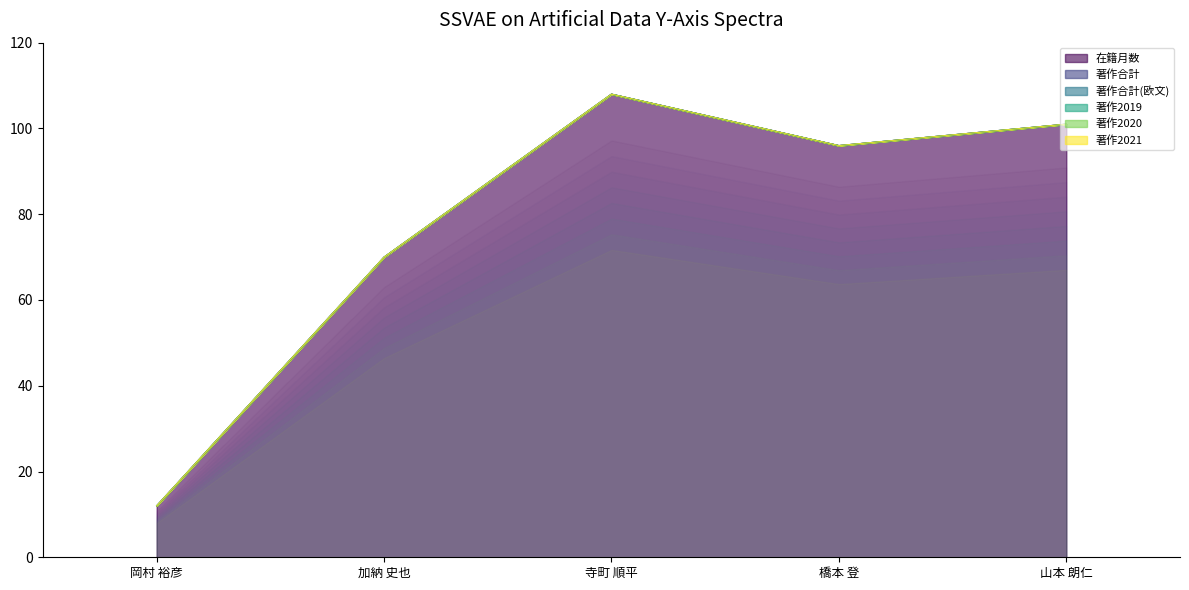

At which label is 在籍月数 closest to 60?

加納 史也